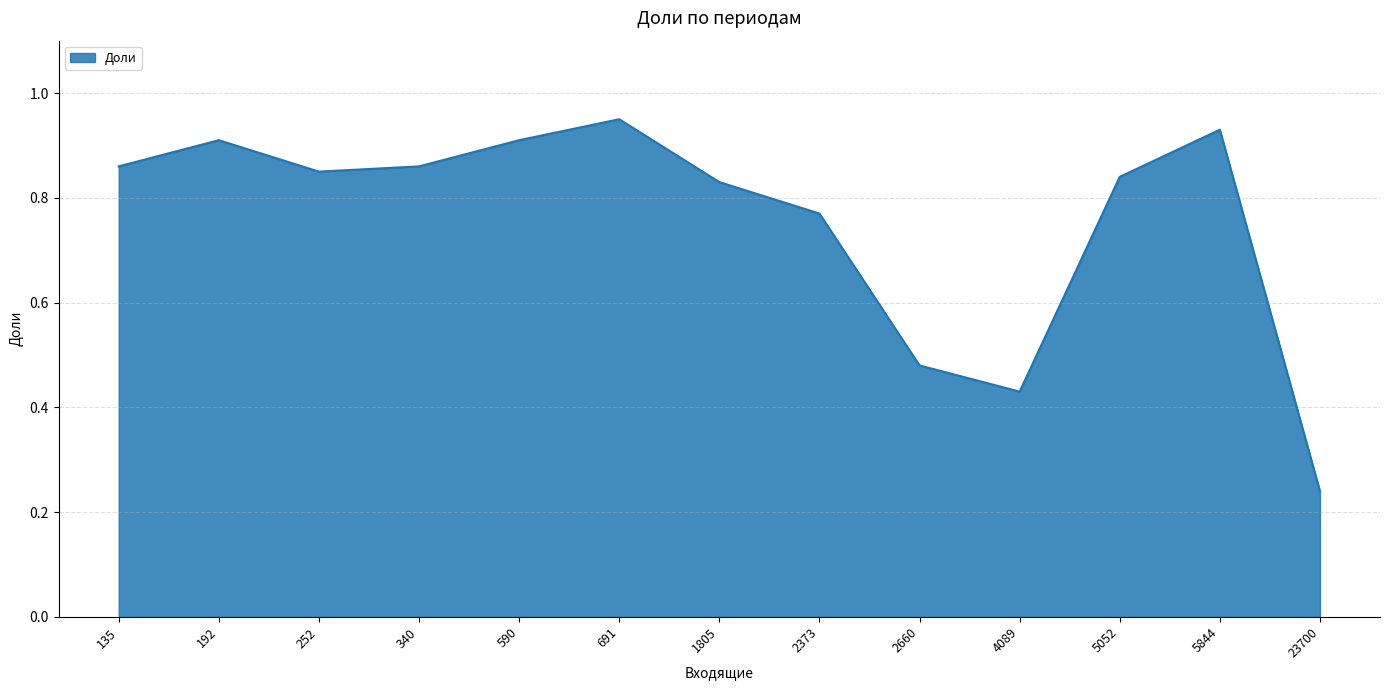

Where is the first local maximum?

192